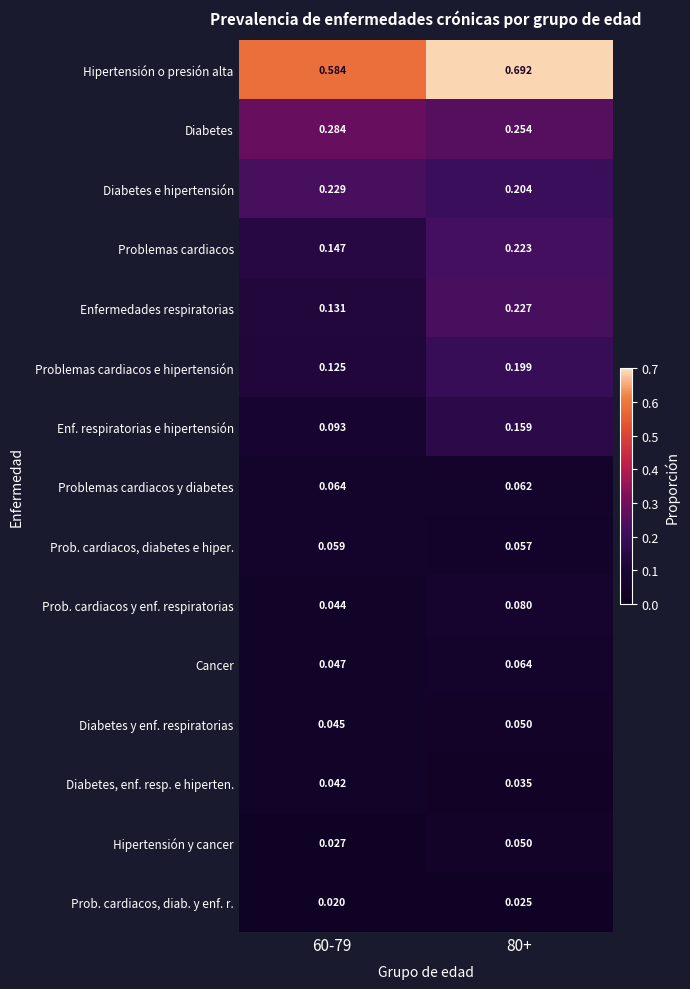

Which series changed the most between 60-79 and 80+?

Hipertensión o presión alta